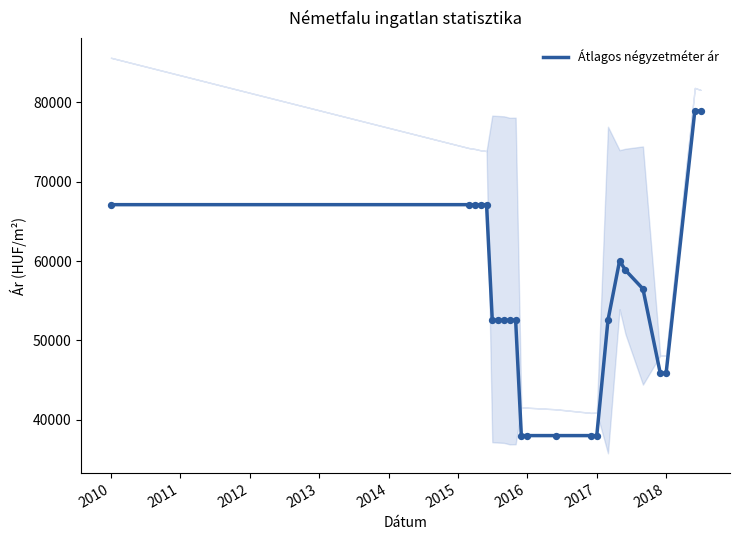

What is the minimum value for Átlagos négyzetméter ár?

38000